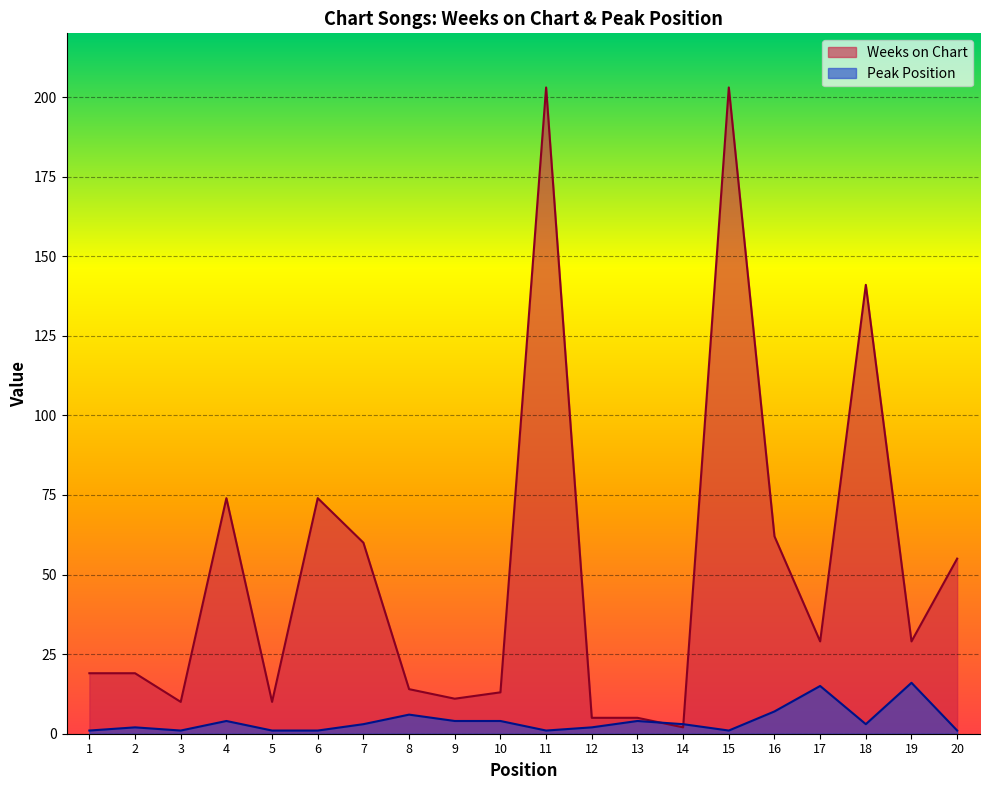

At 3, list the series in order from largest to smallest.

Weeks on Chart, Peak Position